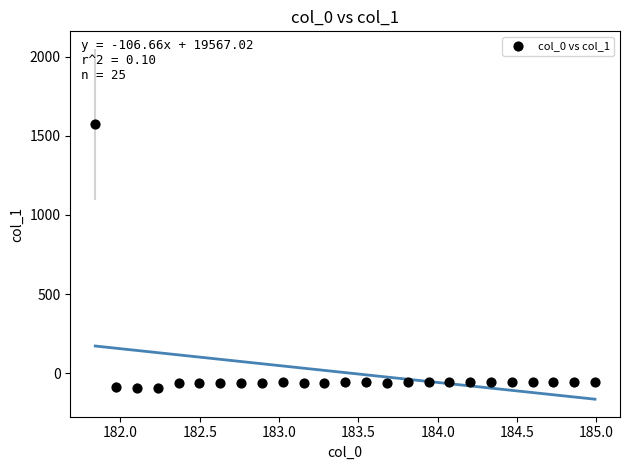

What is the range of X values (max minus min)?

3.1